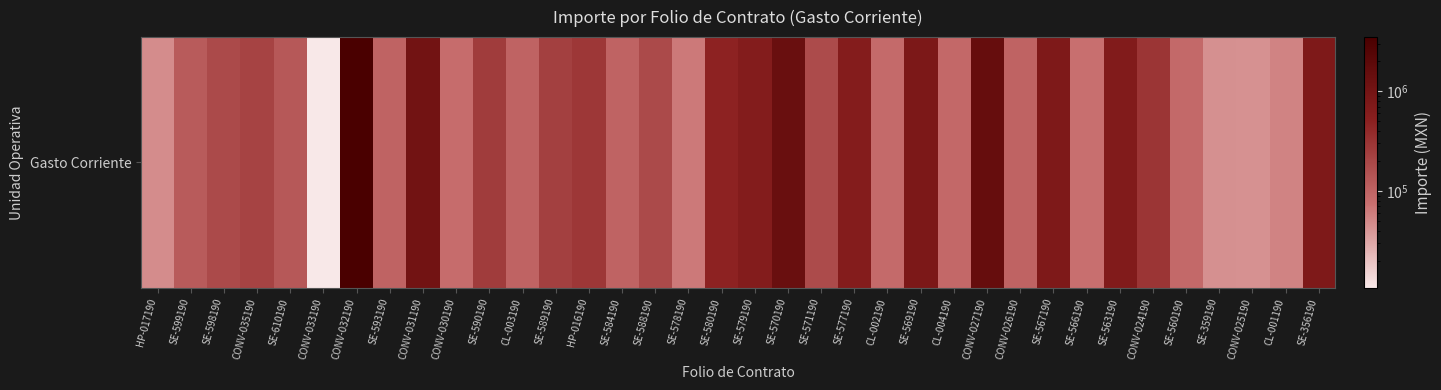

What is the ratio of the value at SE-598190 to the value at SE-359190?

4.1